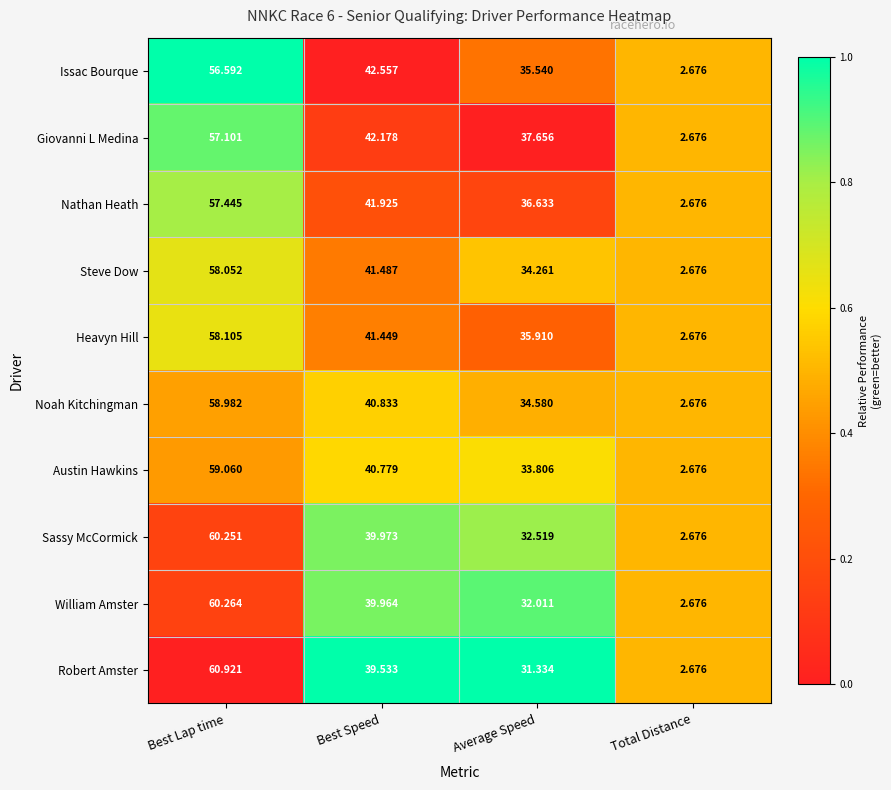

How many distinct data groups are displayed?

10